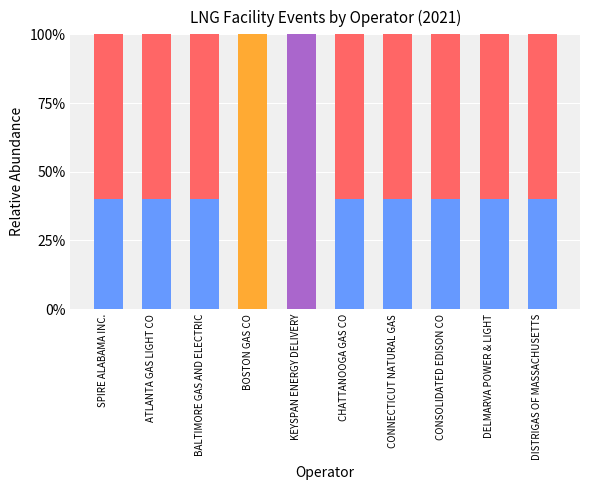

What is the total value across all series at CONSOLIDATED EDISON CO?

100